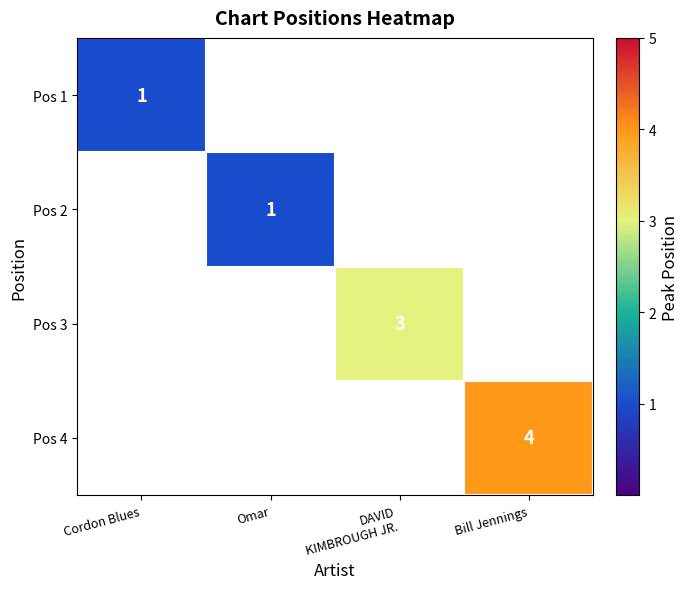

Is the value of Pos 1 at Cordon Blues greater than the value of Pos 4 at Bill Jennings?

No